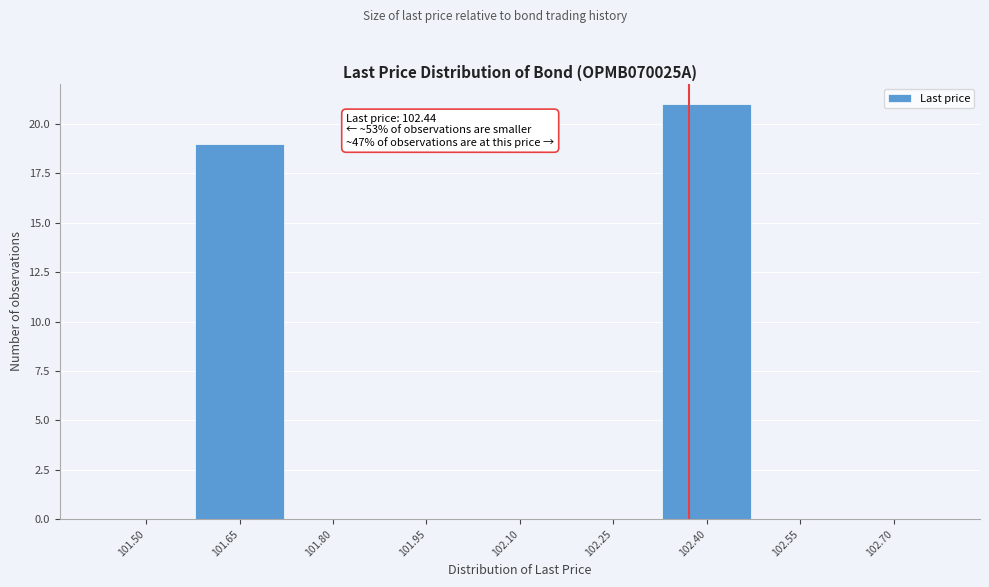

Reading right to left, transcribe all the data shown in this chart.

102.70=0	102.55=0	102.40=21	102.25=0	102.10=0	101.95=0	101.80=0	101.65=19	101.50=0